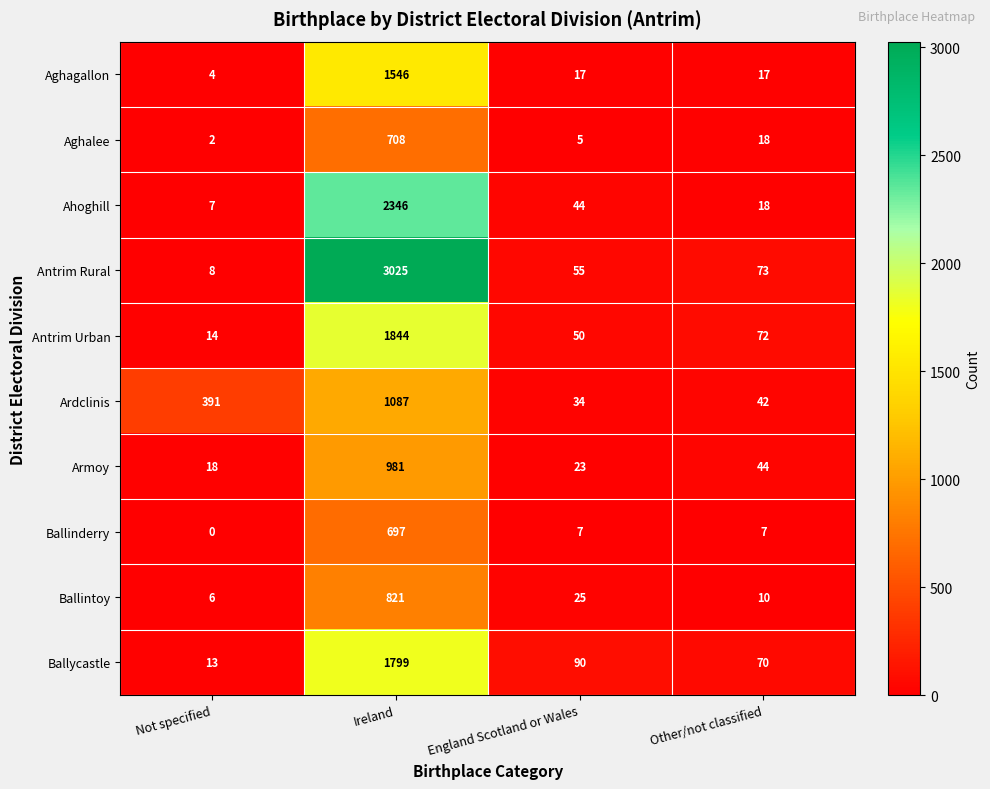

Which series has the widest spread of values?

Antrim Rural